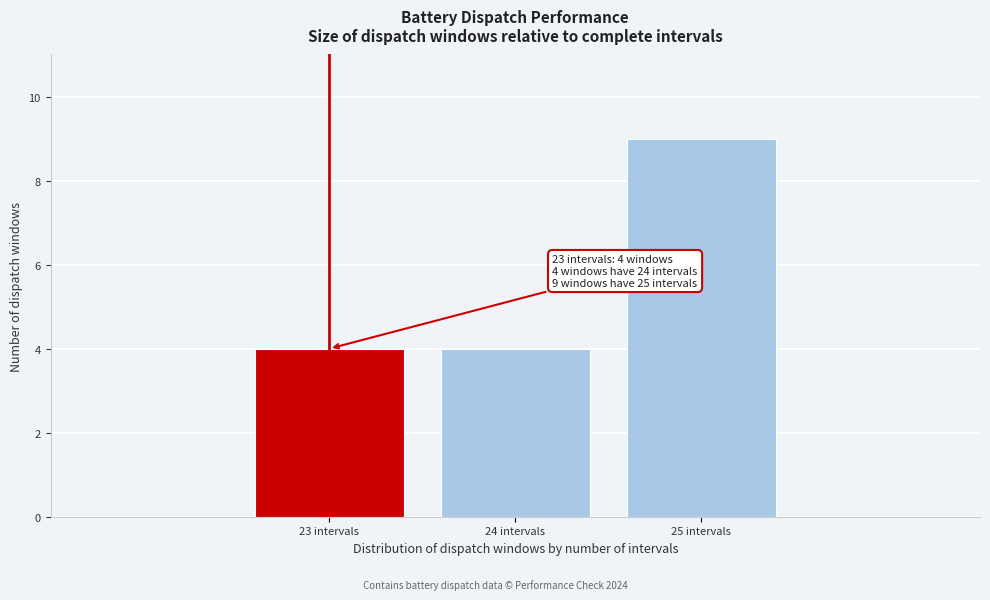

Reading left to right, transcribe all the data shown in this chart.

4	4	9